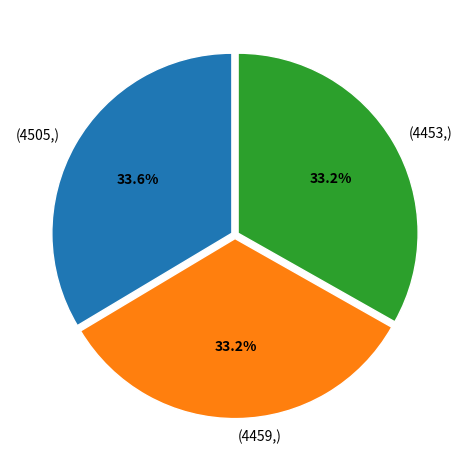

Is there any slice that represents more than half of the pie?

No